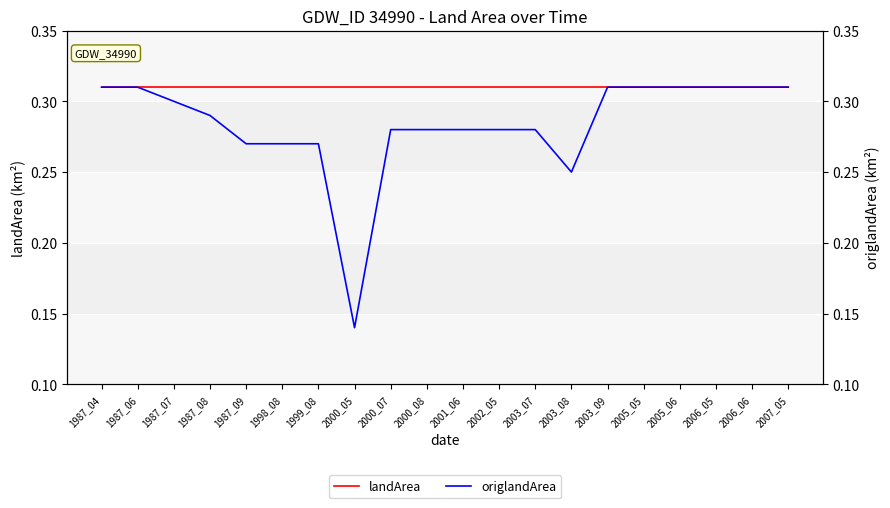

At which category is the sum across all series the highest?

1987_04